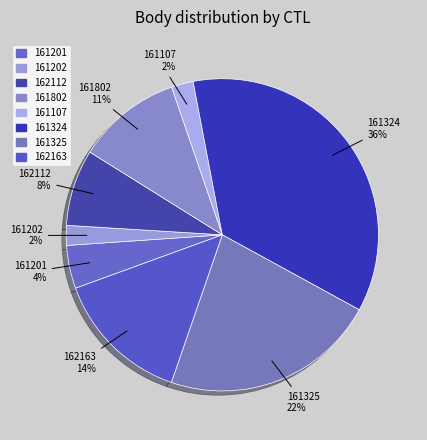

How many segments does this pie chart have?

8